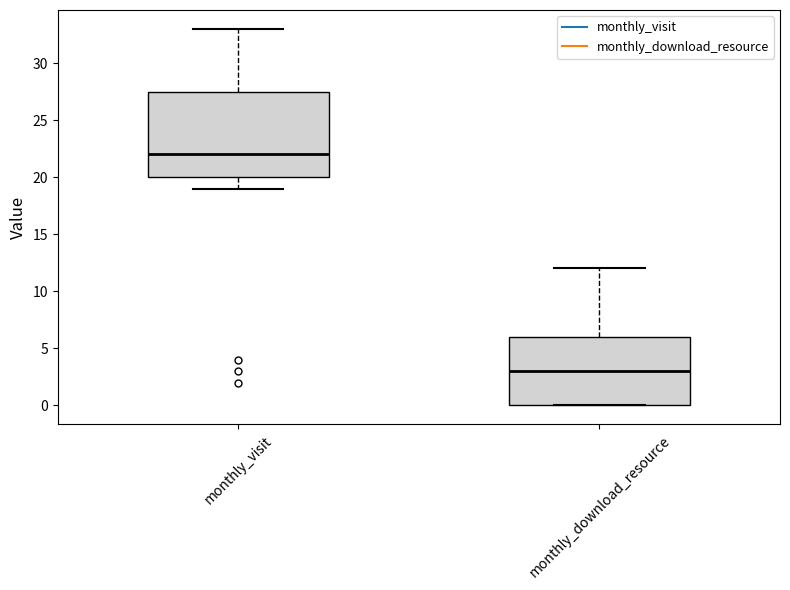

Comparing the boxes themselves (not the whiskers), which one is the tallest?

monthly_visit